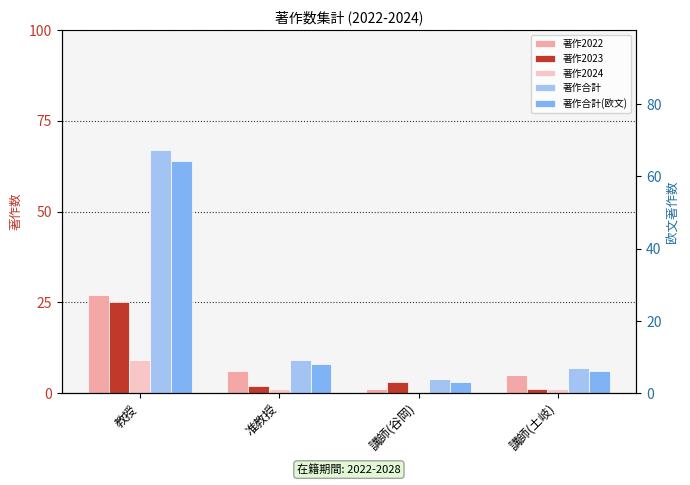

What is the lowest value of the 著作2023 series?

1